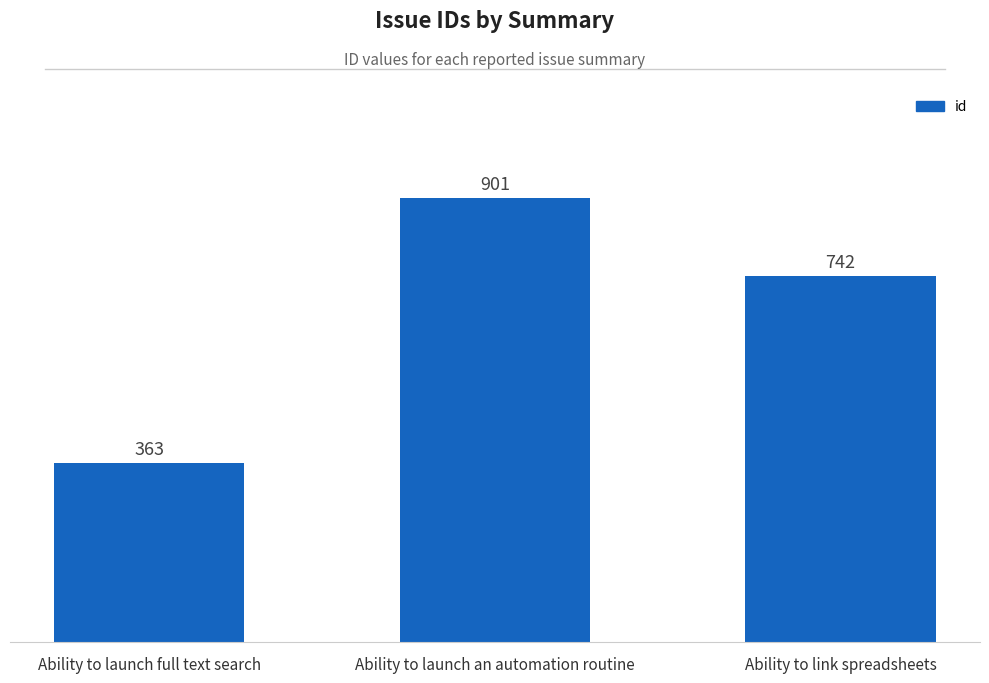

True or false: the data shows 363 at Ability to launch full text search.

True